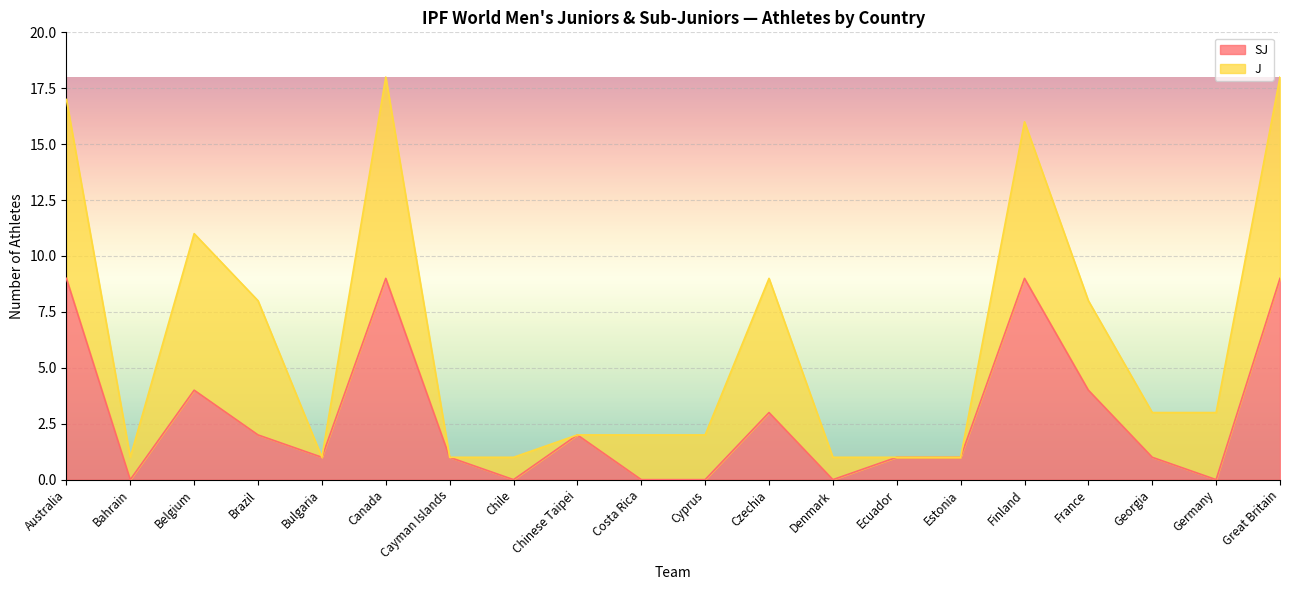

Does the chart display data point markers on the line(s)?

No